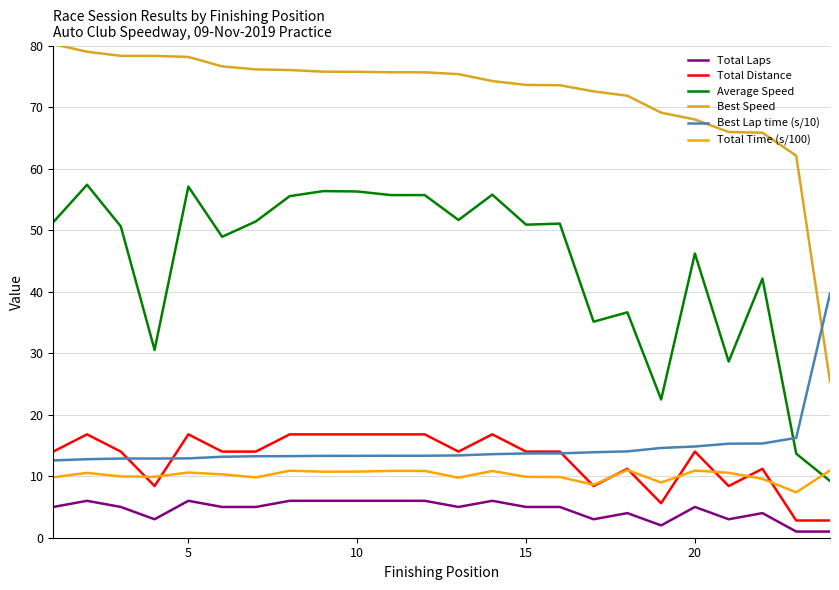

Which series has the largest total across all categories?

Best Speed